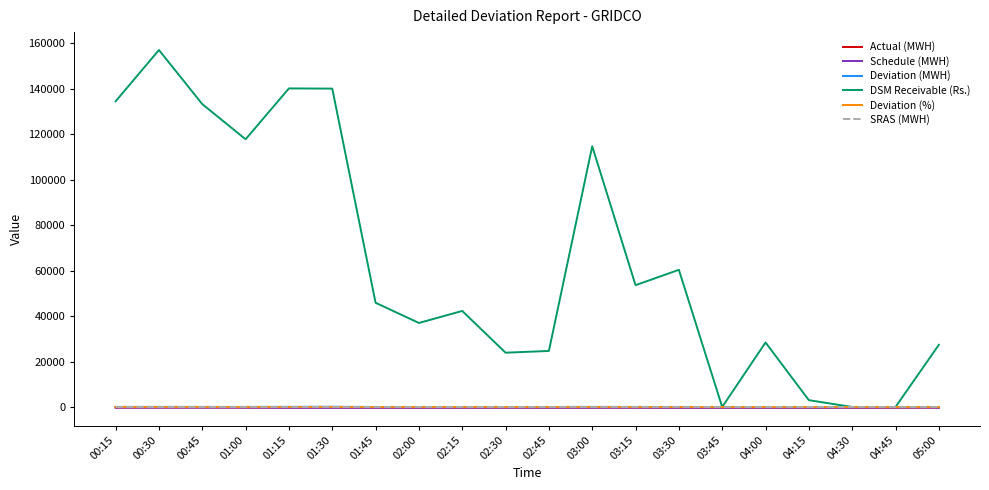

Between which two adjacent categories do Schedule (MWH) and Actual (MWH) first intersect?

03:30 and 03:45